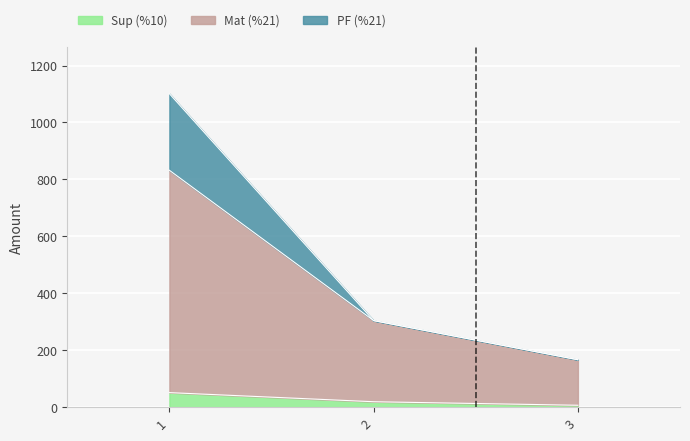

At which label does PF (%21) first exceed 304?

1